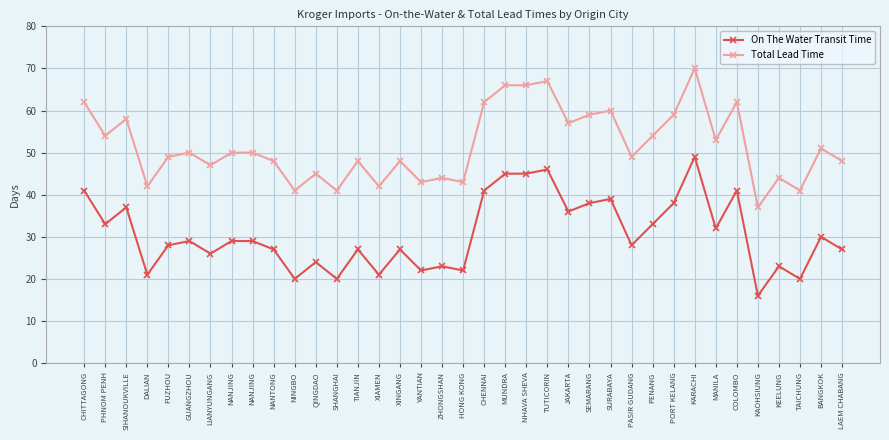

What are all the series names shown in the legend?

On The Water Transit Time, Total Lead Time